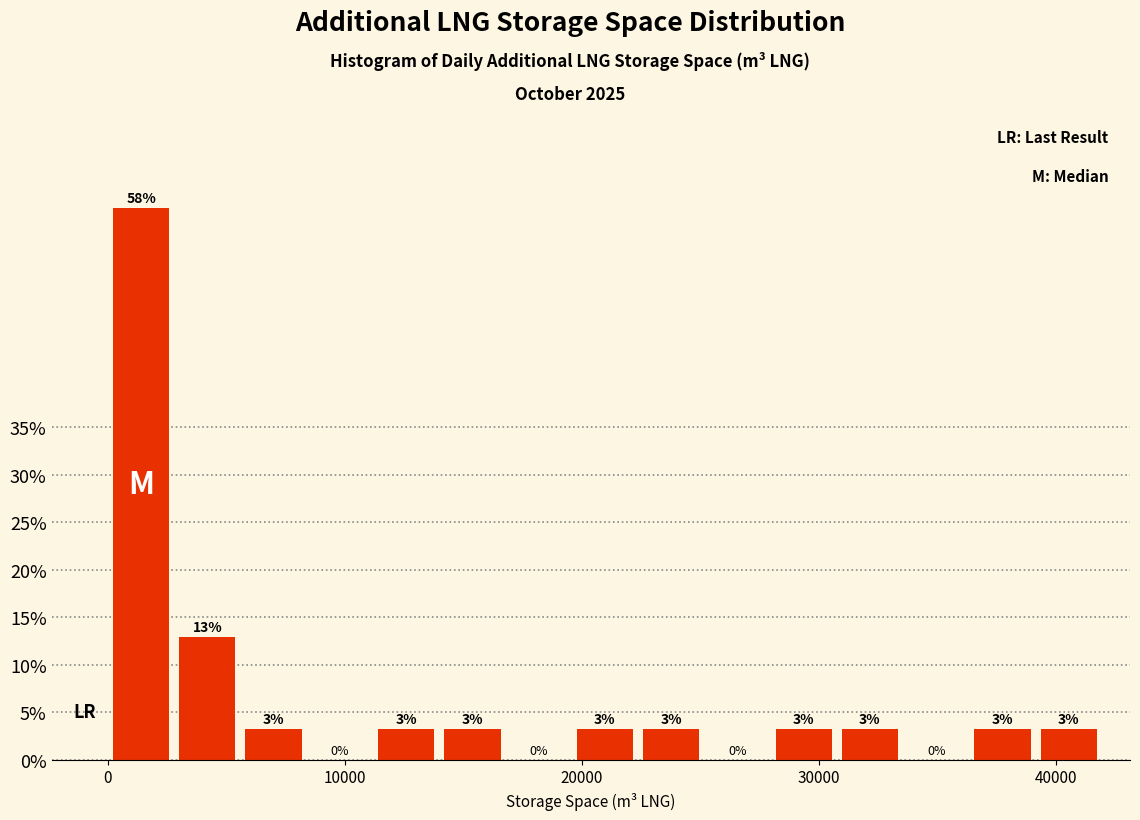

Read against the x-axis, roughly where is the centre of the tallest bar?

1000